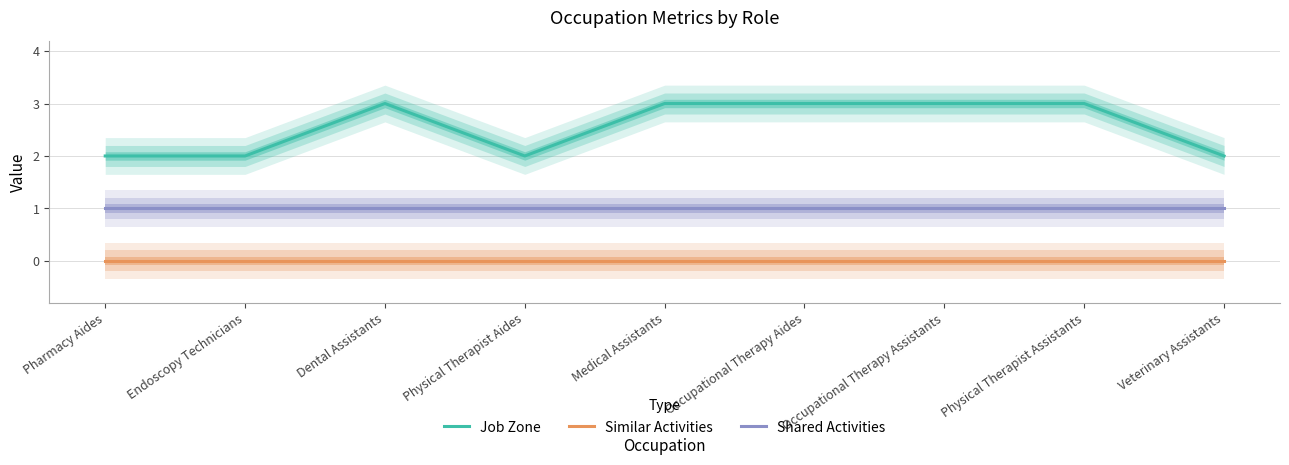

What are all the series names shown in the legend?

Job Zone, Similar Activities, Shared Activities